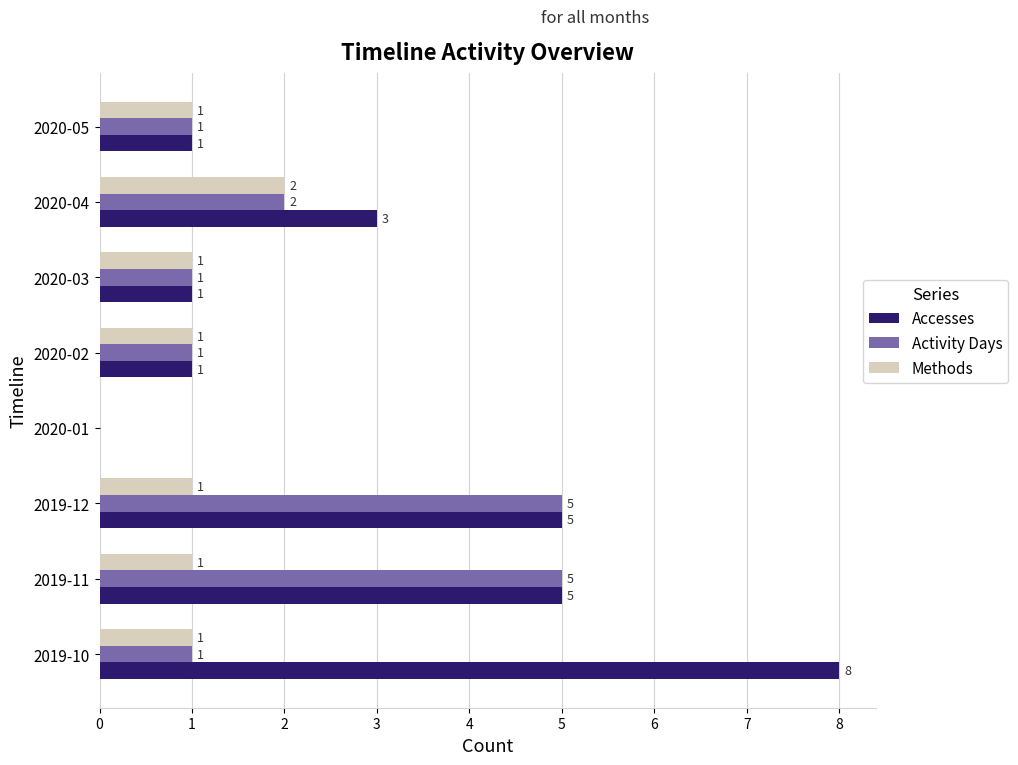

The Accesses series shows 0 at 2020-01. True or false?

True